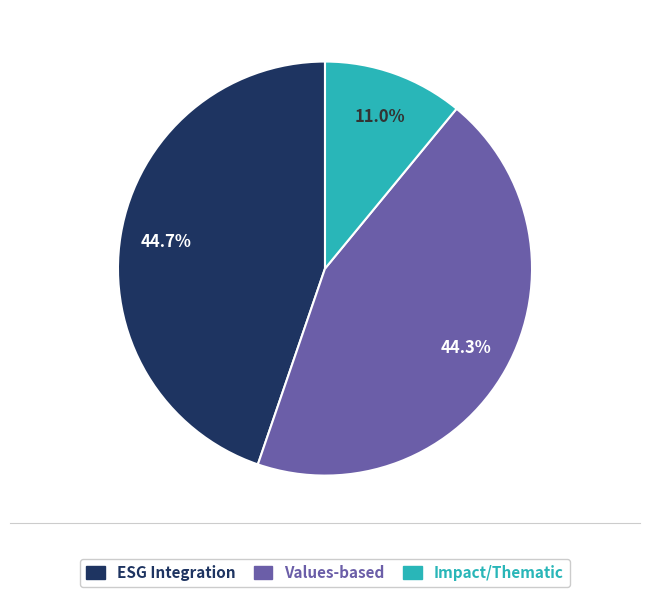

Does any single category account for the majority?

No